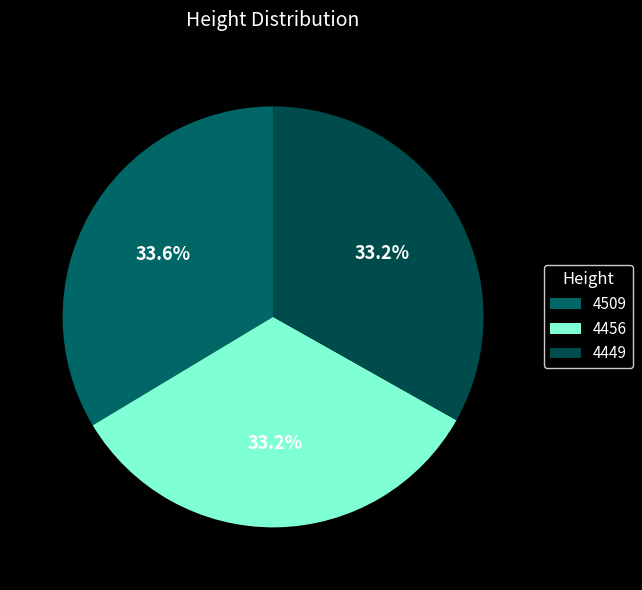

The 4509 slice represents 34% of the pie. True or false?

True